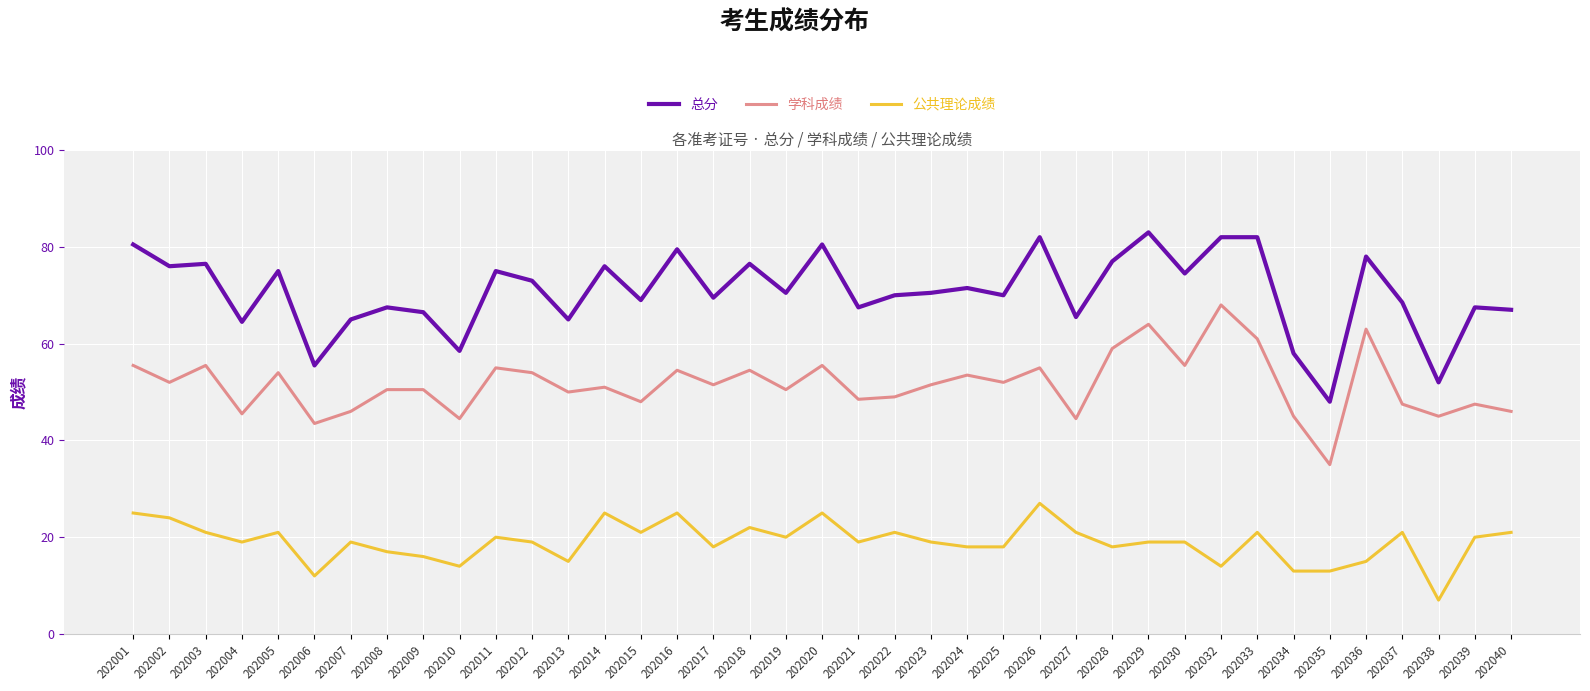

The value of 学科成绩 at 202030 is 84.7. True or false?

False